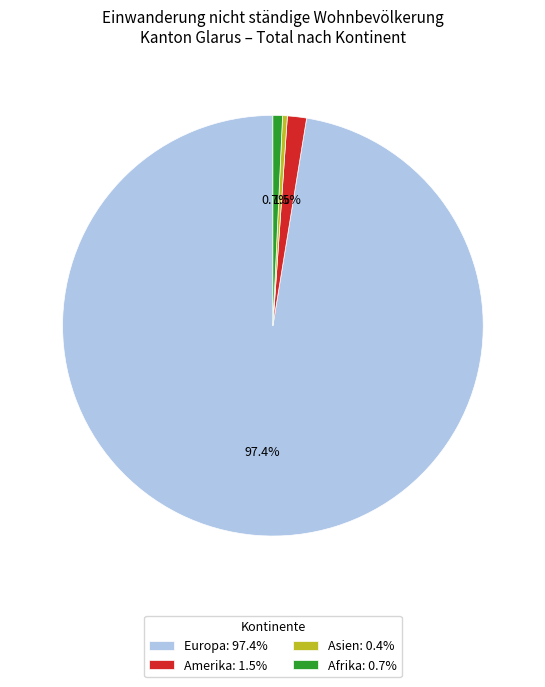

Count the number of slices in the pie.

4